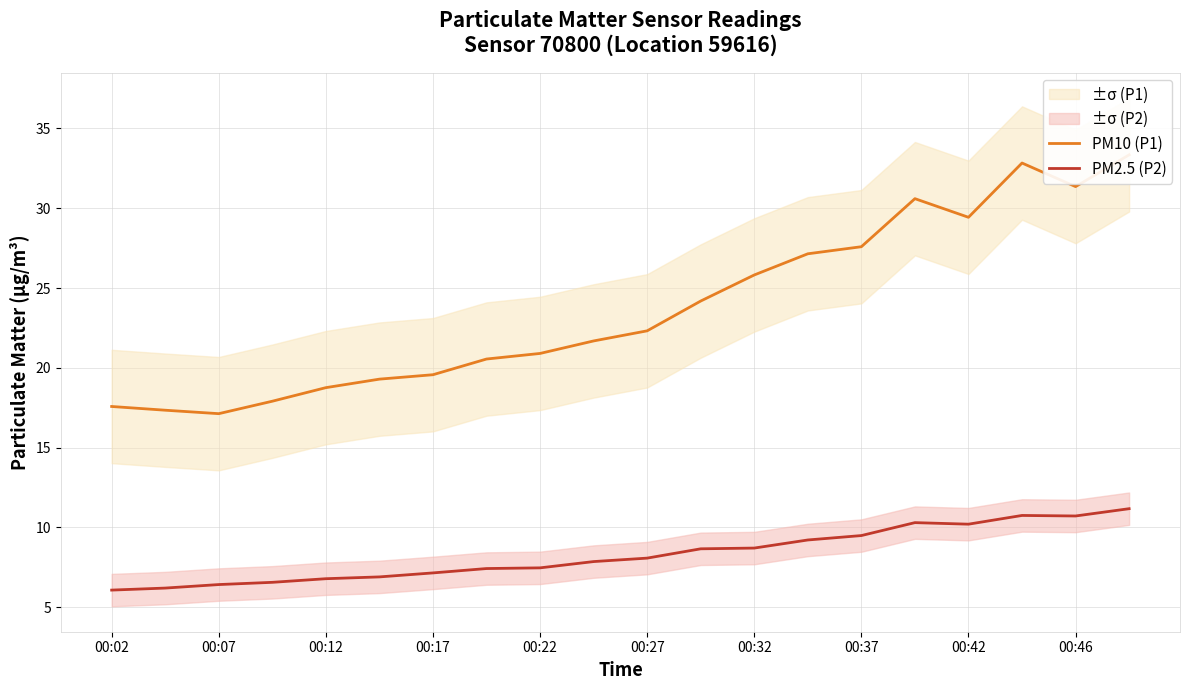

How many interior local valleys does the PM10 (P1) series have?

3